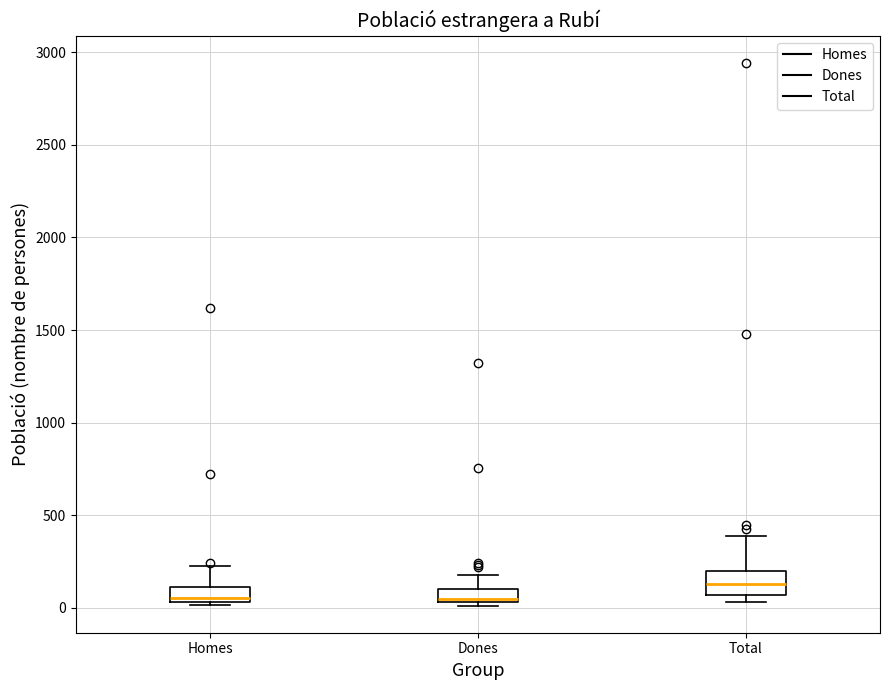

Where is the upper edge of the box for Homes on the y-axis? The values are not printed on the chart, so give them approximately, as read against the axis.

100